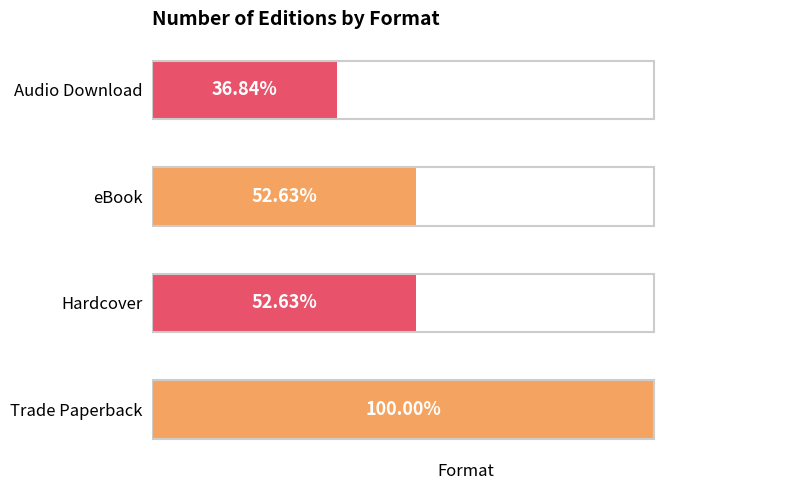

Are the bars horizontal?

Yes